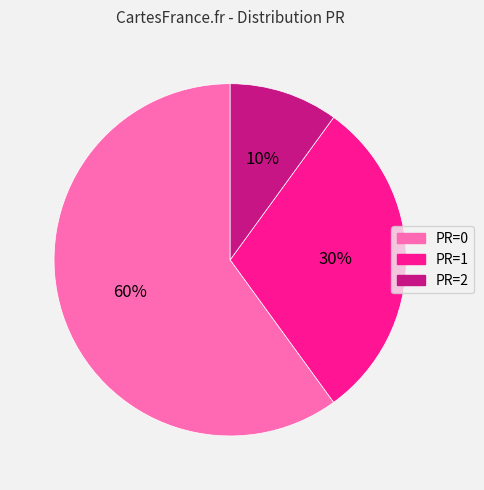

To the nearest percent, what percentage of the pie is PR=2?

10%